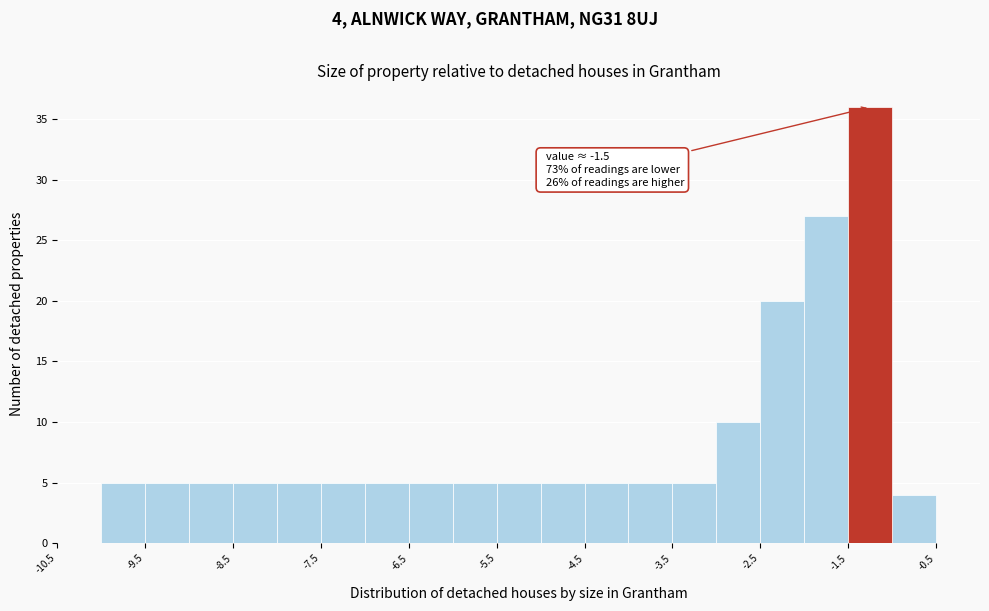

Which range on the x-axis has the tallest bar?

-1.5 to -1.0